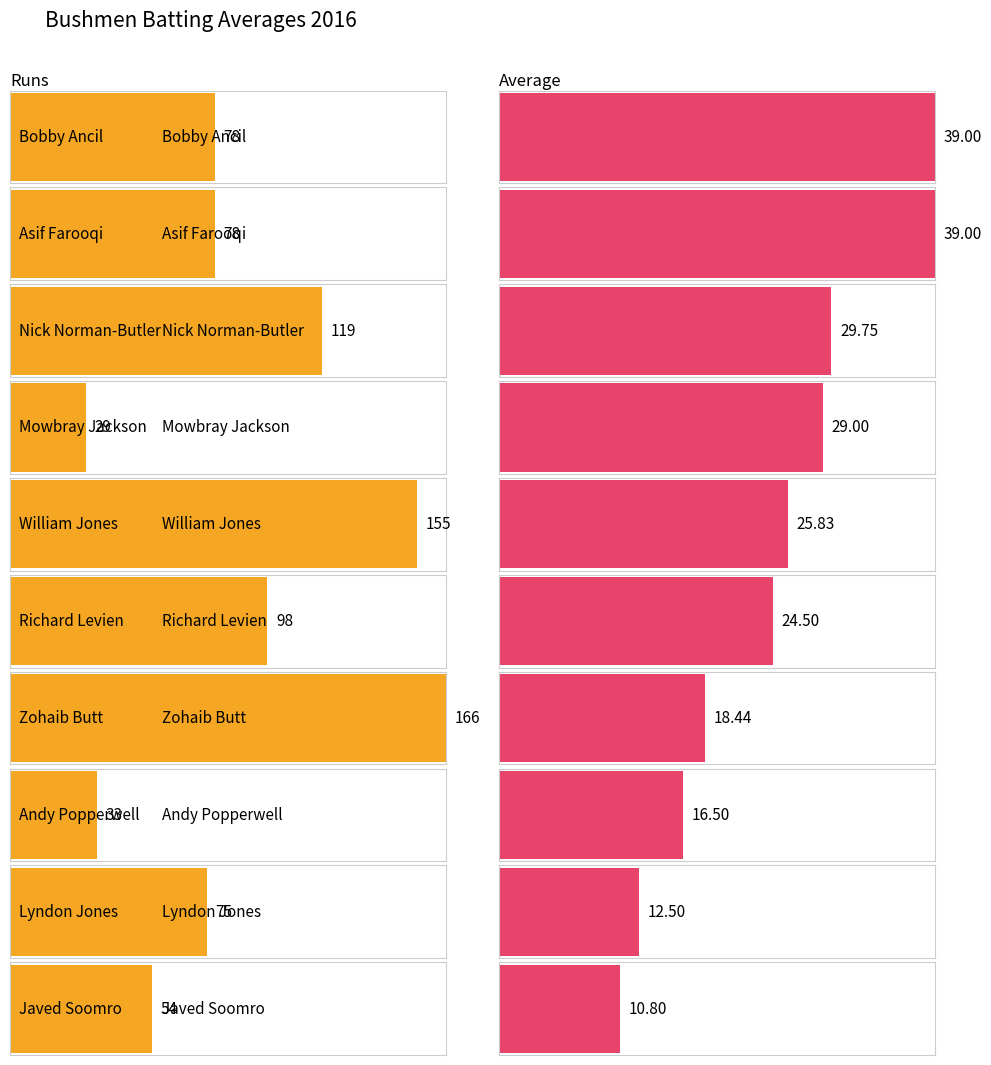

What is the maximum value for Runs?

166.0